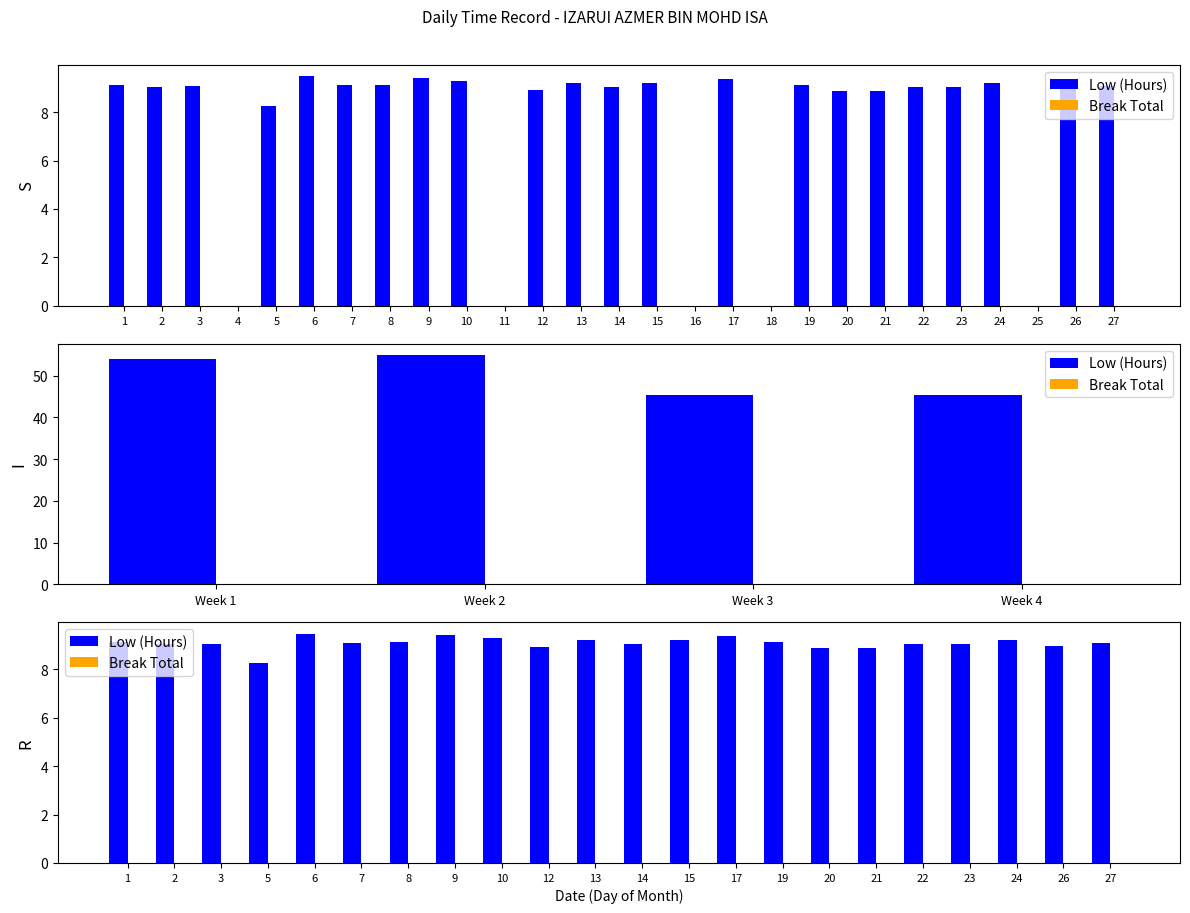

Does the chart contain stacked bars?

No